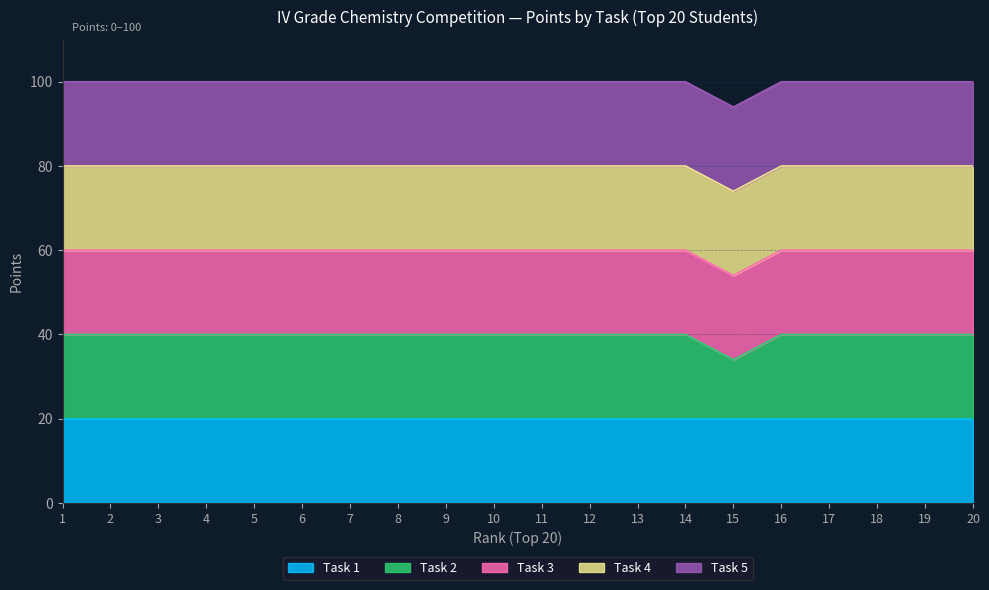

True or false: Task 4 and Task 3 intersect in this chart.

False